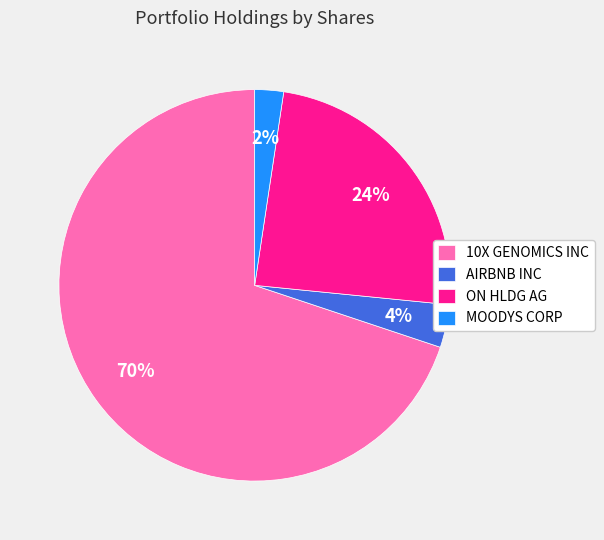

Count the number of slices in the pie.

4